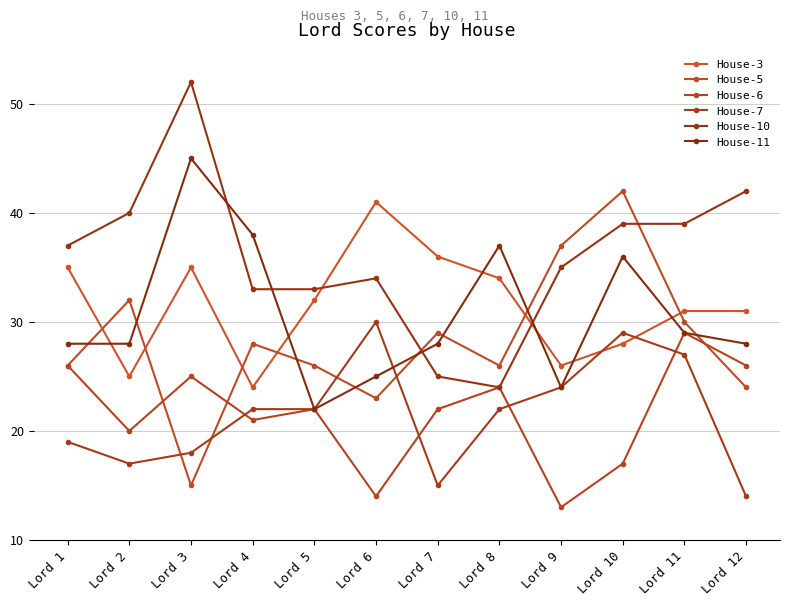

How many intersections are there between House-10 and House-5?

2